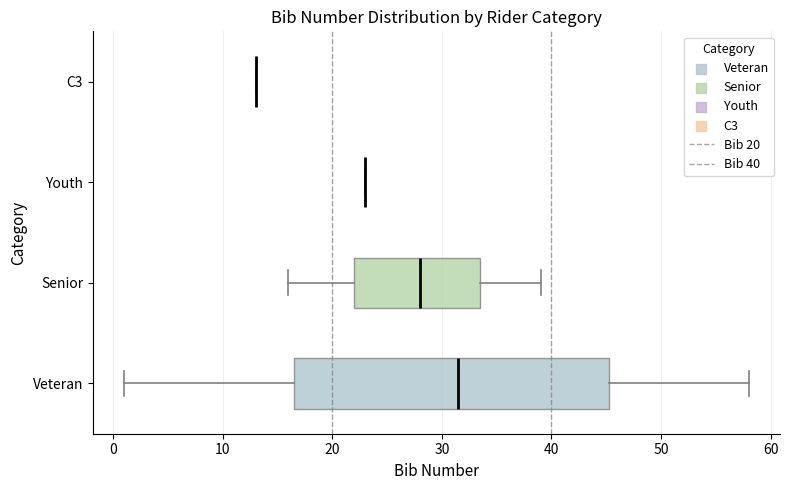

Which box is the widest, from its left edge to its right edge?

Veteran